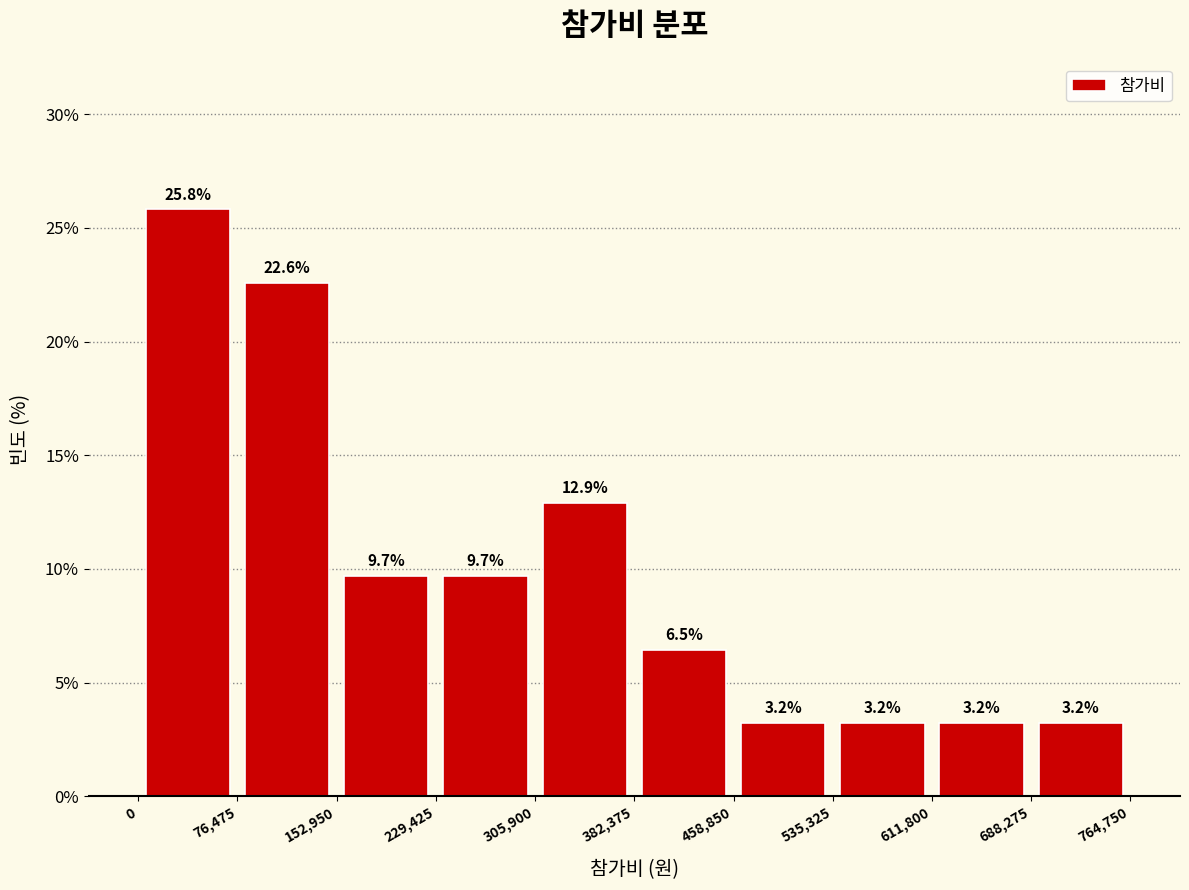

Reading left to right, list every bar in this chart as the range it spans on the x-axis followed by its height.

0 to 76,475: 25.8
76,475 to 152,950: 22.6
152,950 to 229,425: 9.7
229,425 to 305,900: 9.7
305,900 to 382,375: 12.9
382,375 to 458,850: 6.5
458,850 to 535,325: 3.2
535,325 to 611,800: 3.2
611,800 to 688,275: 3.2
688,275 to 764,750: 3.2